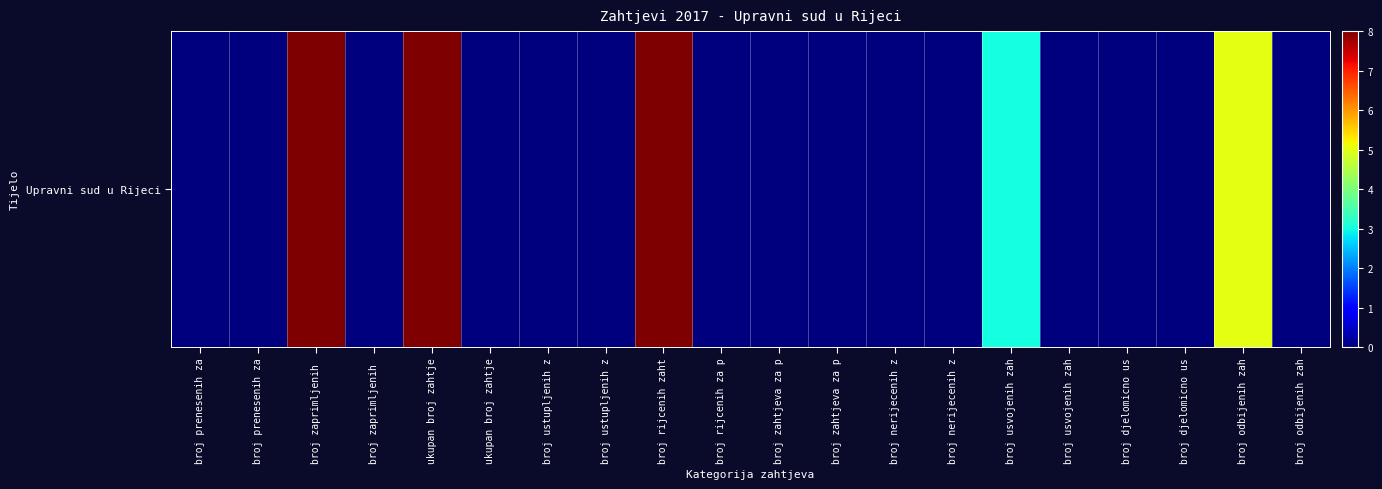

How many values exceed 0?

5